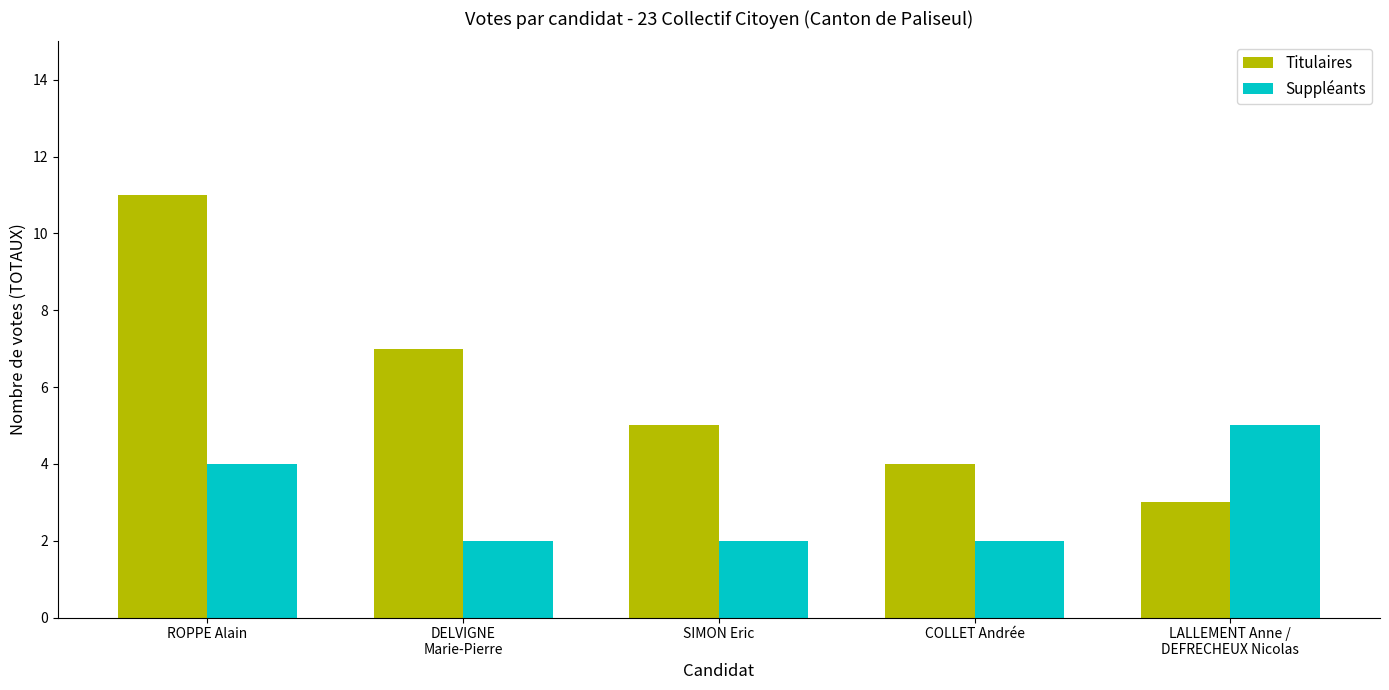

What is the value of the Suppléants bar at the 3rd from the left?

2